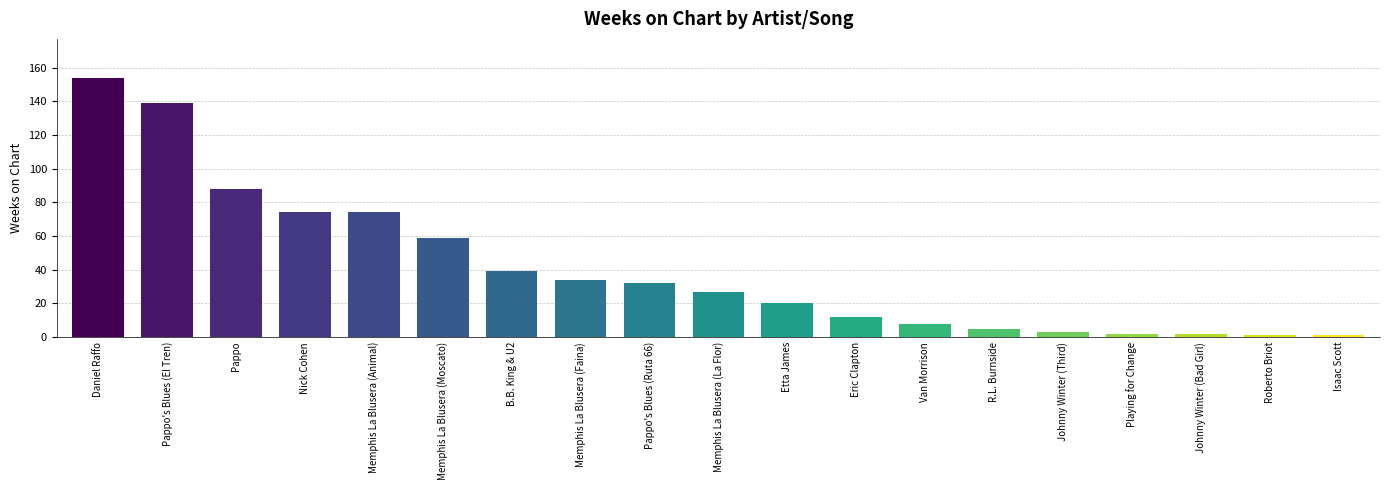

What is the greatest value displayed?

154